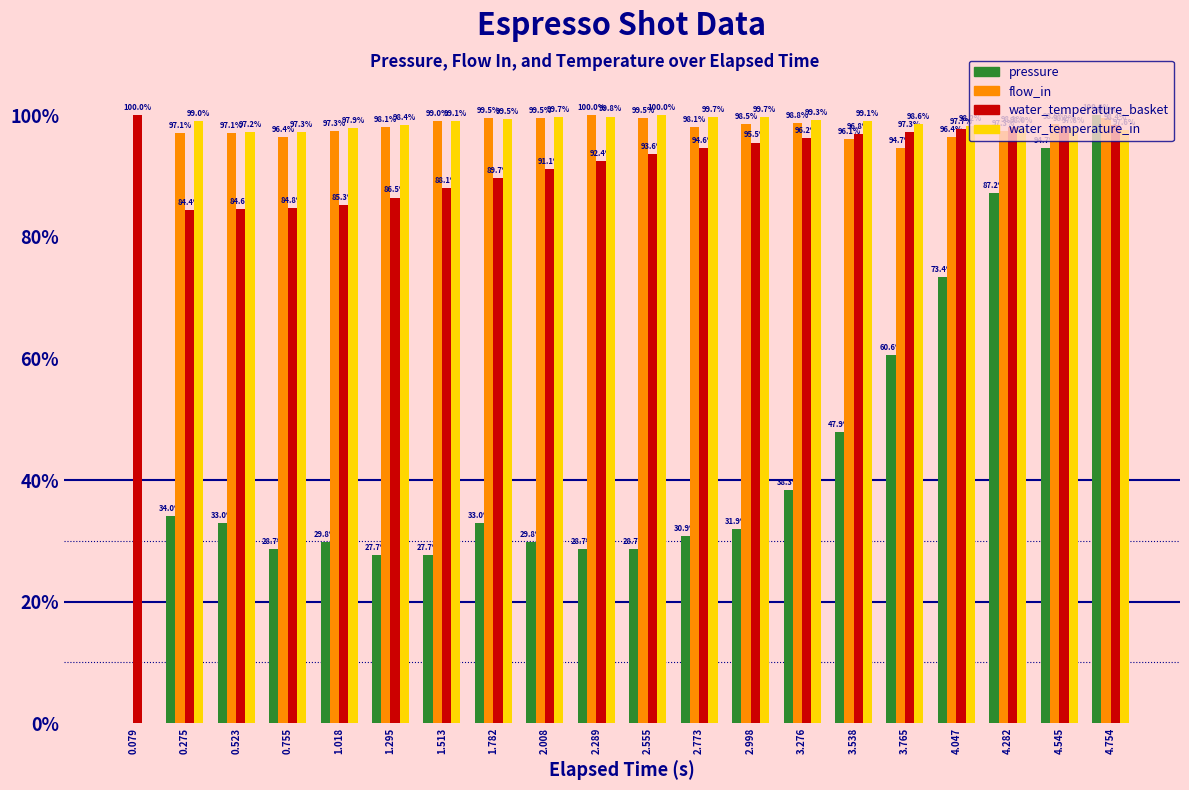

What is the sum of all water_temperature_in values?

1875.8